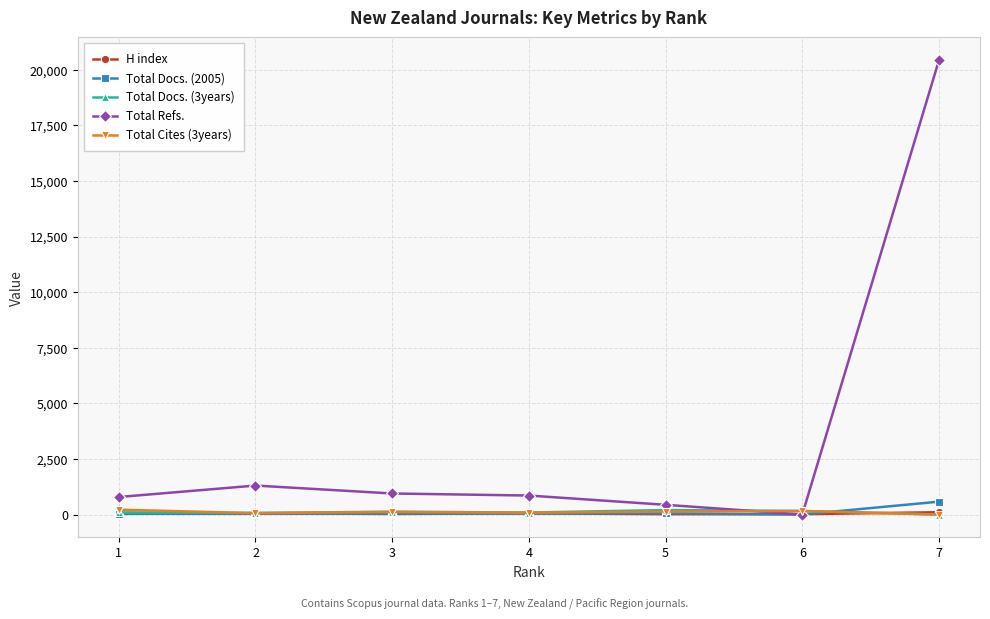

True or false: Total Docs. (2005) has more than 0 points higher than both neighbors.

True